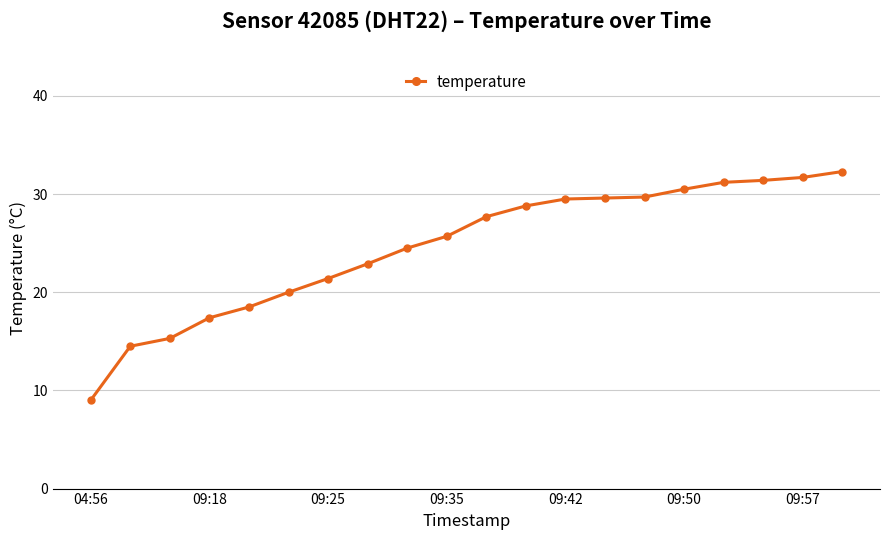

What is the average value?

24.6